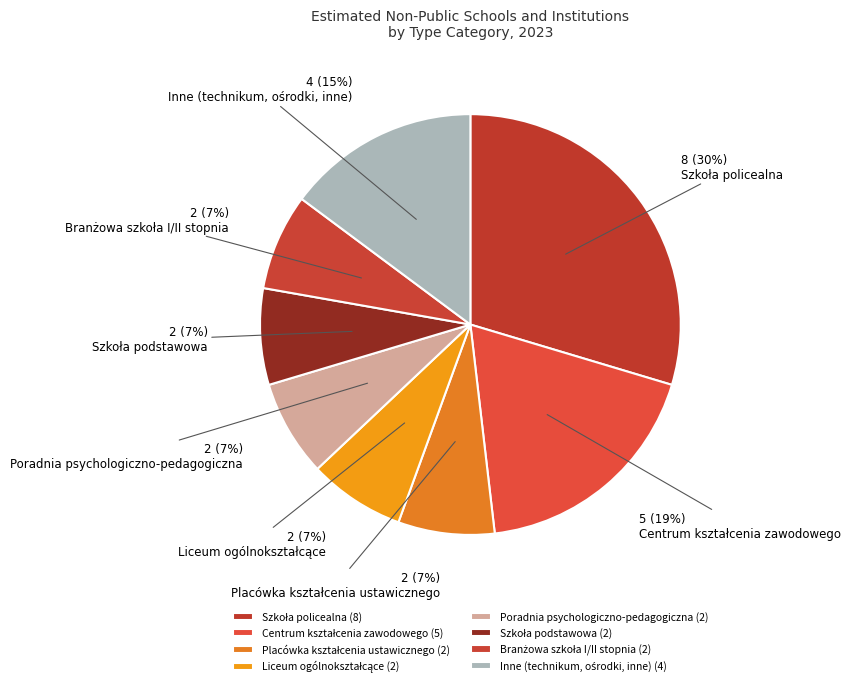

Is there a majority slice in this chart?

No